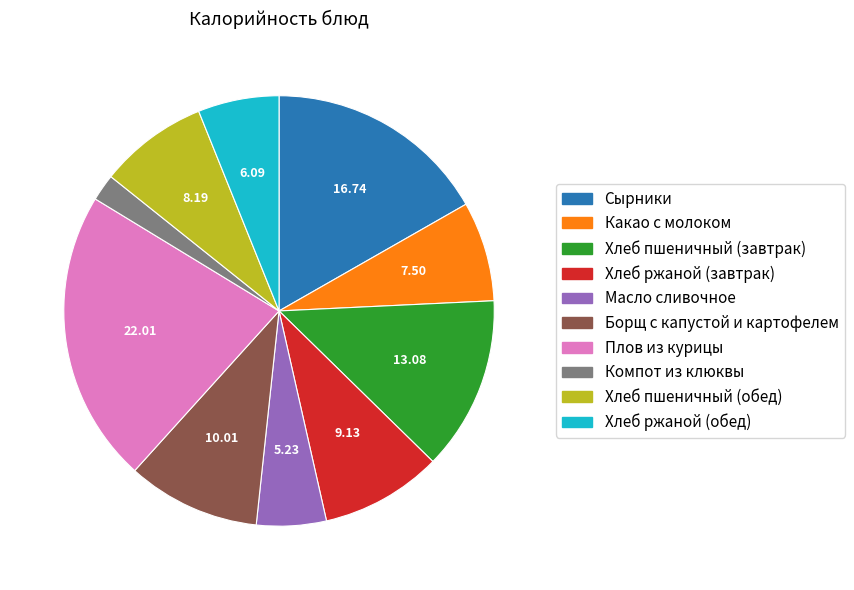

Combined, do Масло сливочное and Компот из клюквы account for over 50%?

No